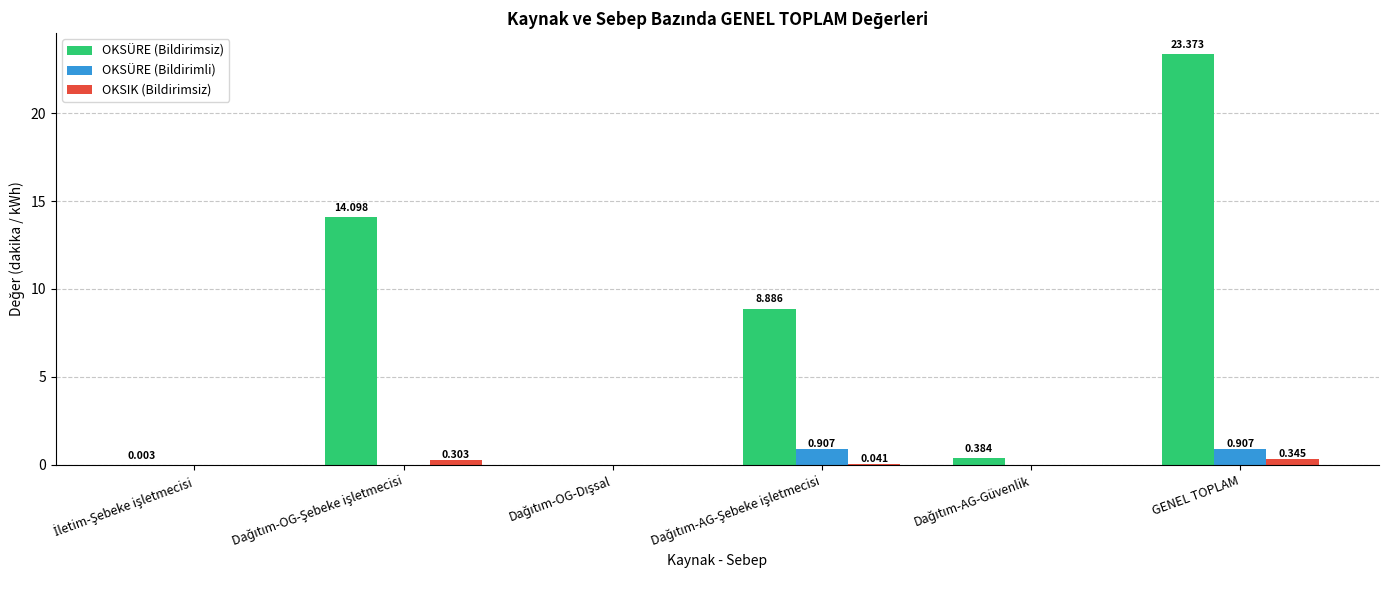

Which series has the largest total across all categories?

OKSÜRE (Bildirimsiz)